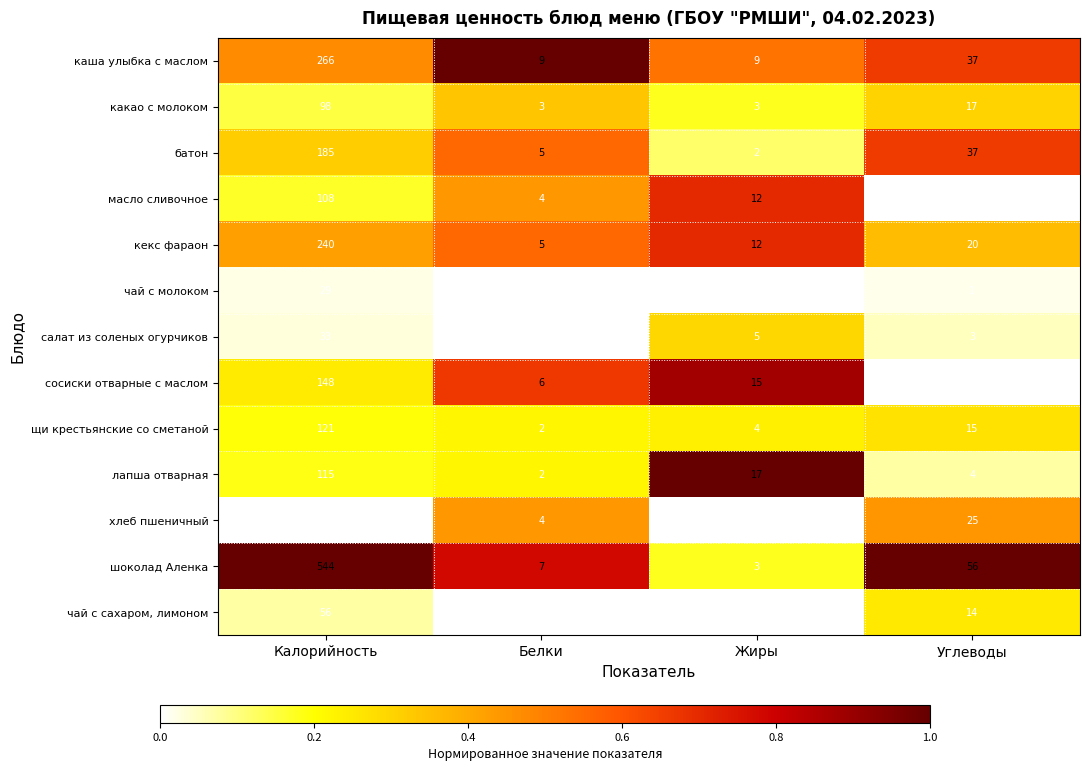

At how many categories does at least one series exceed 0?

4